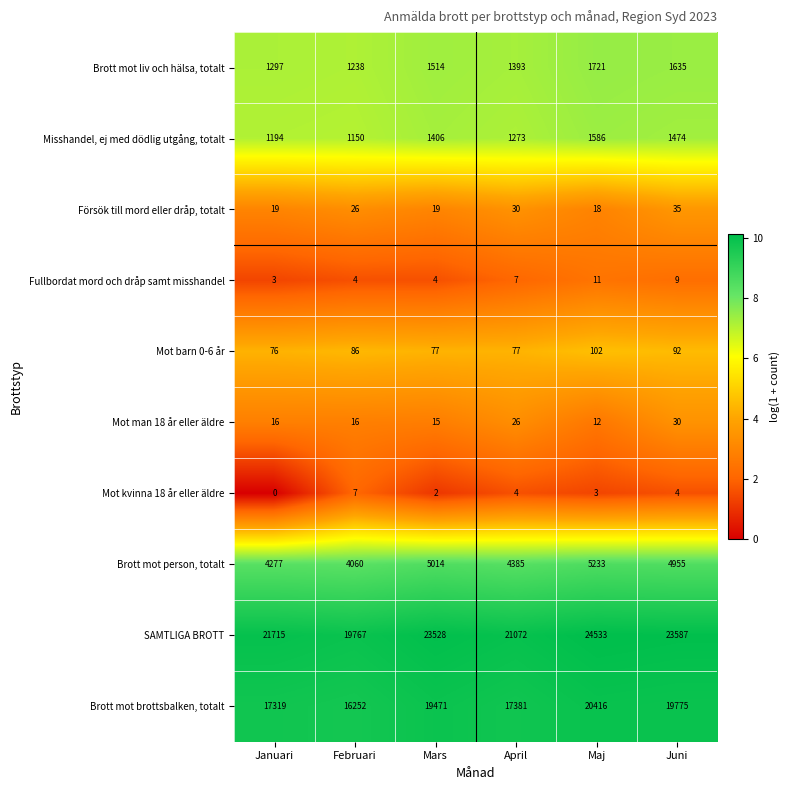

What is the difference between the highest and lowest values at Maj?

24530